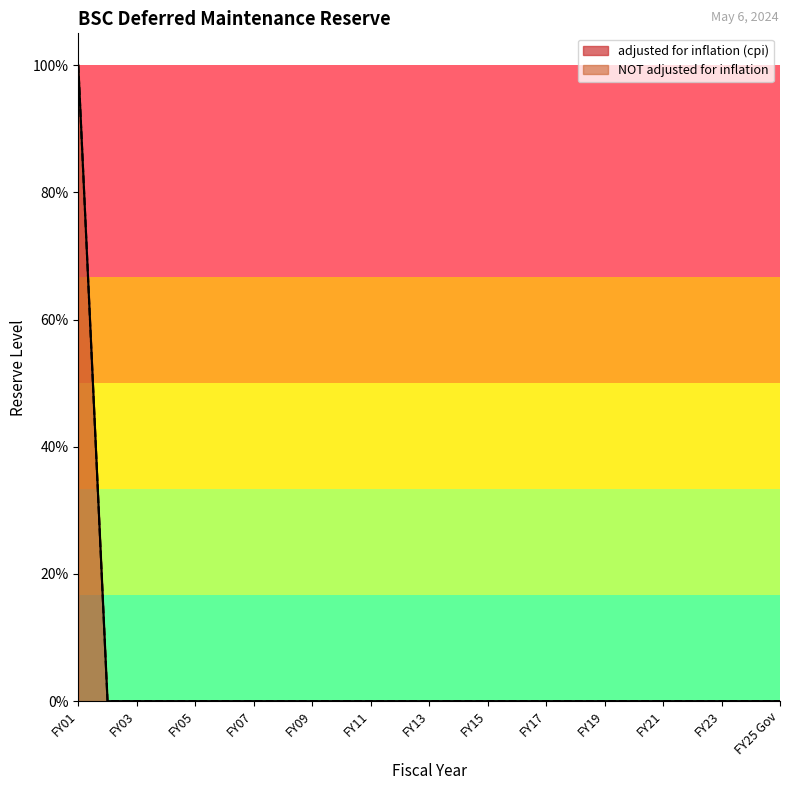

True or false: NOT adjusted for inflation has a value of 0 at FY25 Gov.

True